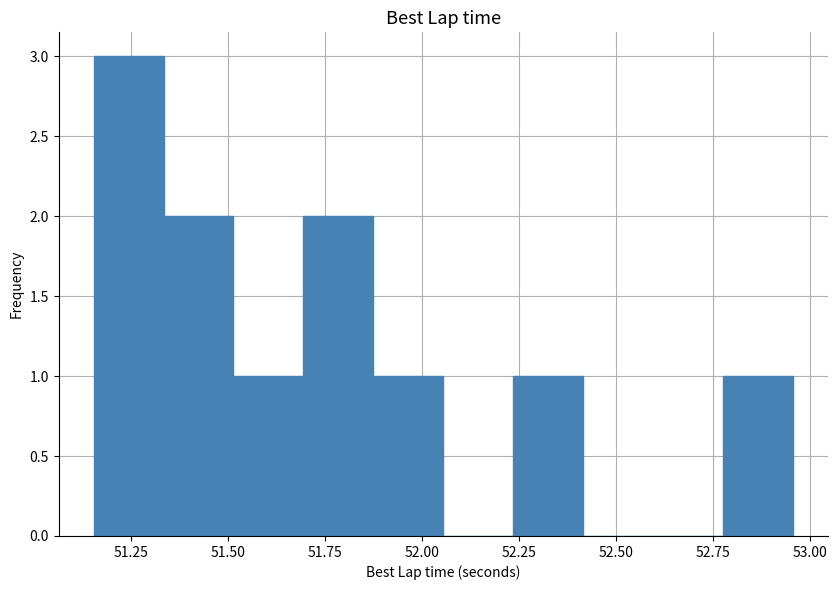

Read against the x-axis, roughly where is the centre of the tallest bar?

51.25